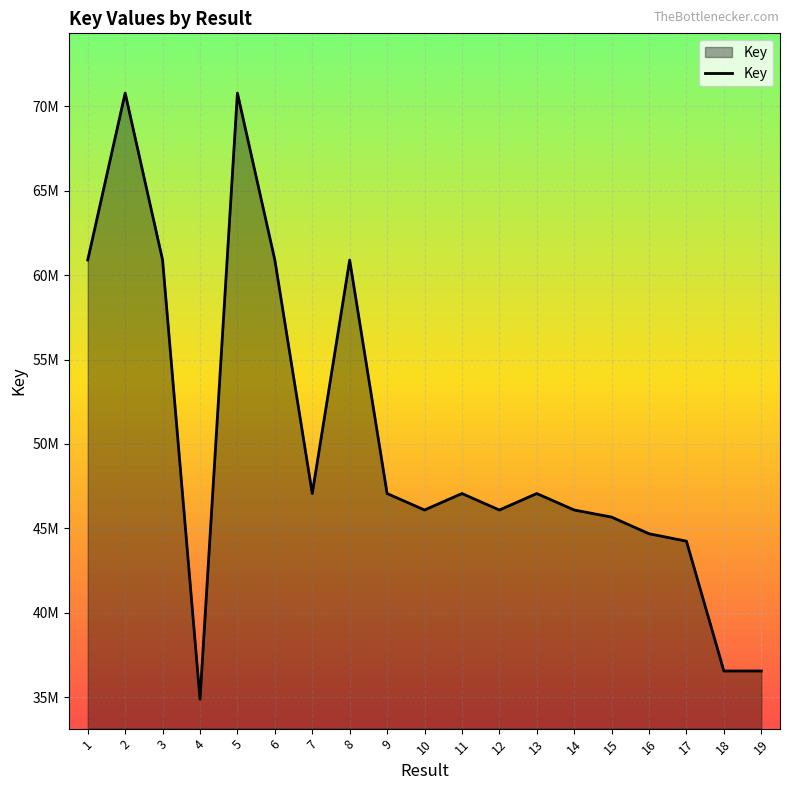

Reading right to left, transcribe all the data shown in this chart.

19=36550968	18=36551057	17=44241341	16=44682011	15=45667322	14=46088001	13=47063151	12=46088106	11=47063929	10=46088242	9=47064293	8=60895269	7=47065430	6=60896180	5=70785069	4=34880691	3=60896706	2=70786209	1=60896842